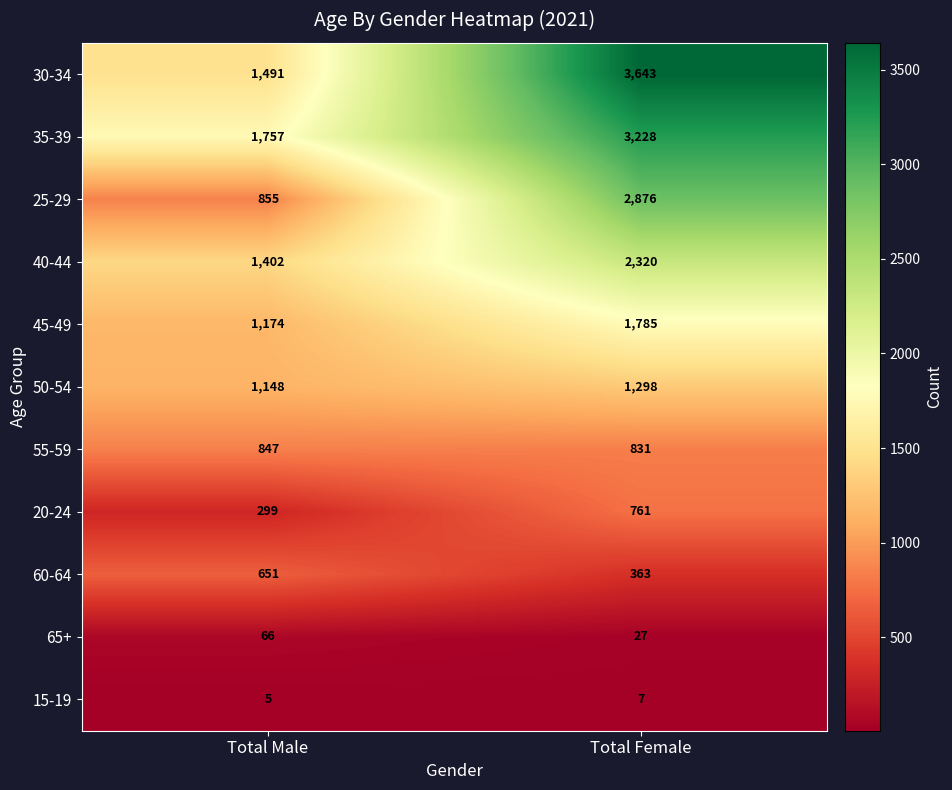

What is the spread (max minus min) of values at Total Female?

3636